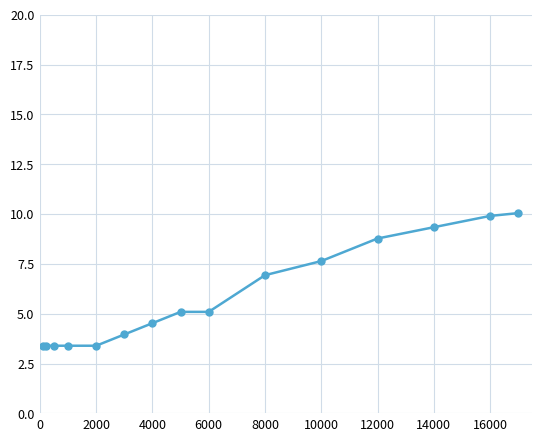

Does the chart display data point markers on the line(s)?

Yes